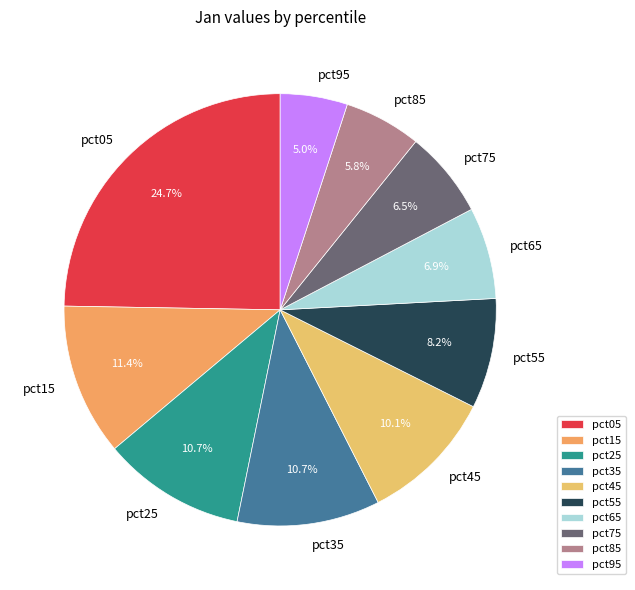

Does any single category account for the majority?

No